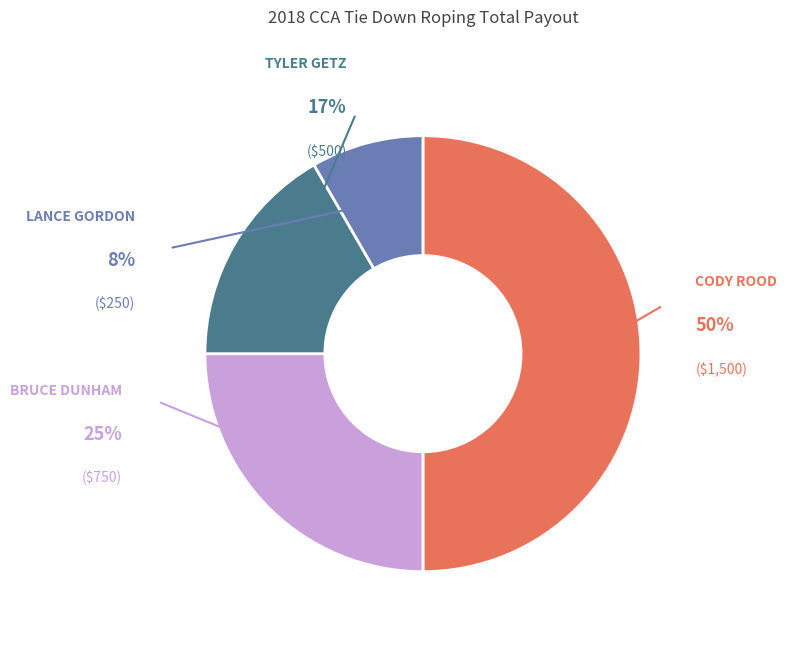

What is the smallest slice in the pie chart?

LANCE GORDON